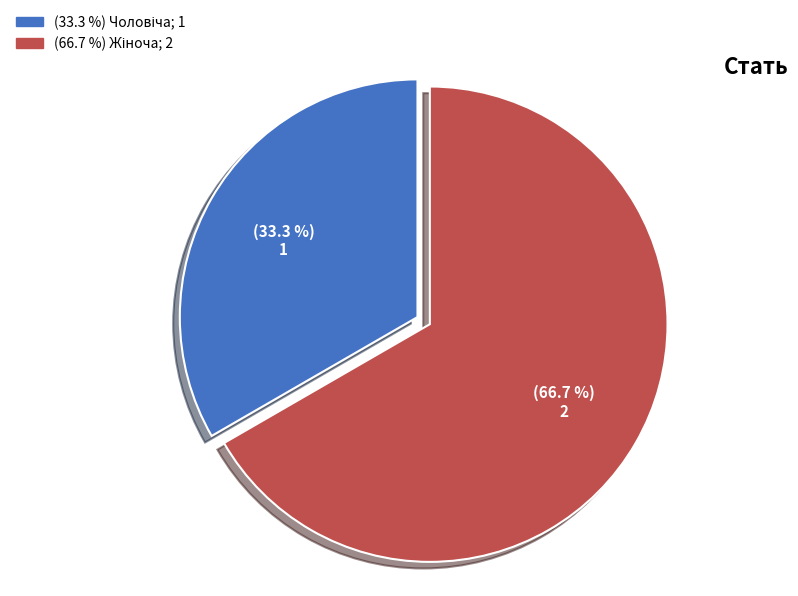

How many segments does this pie chart have?

2